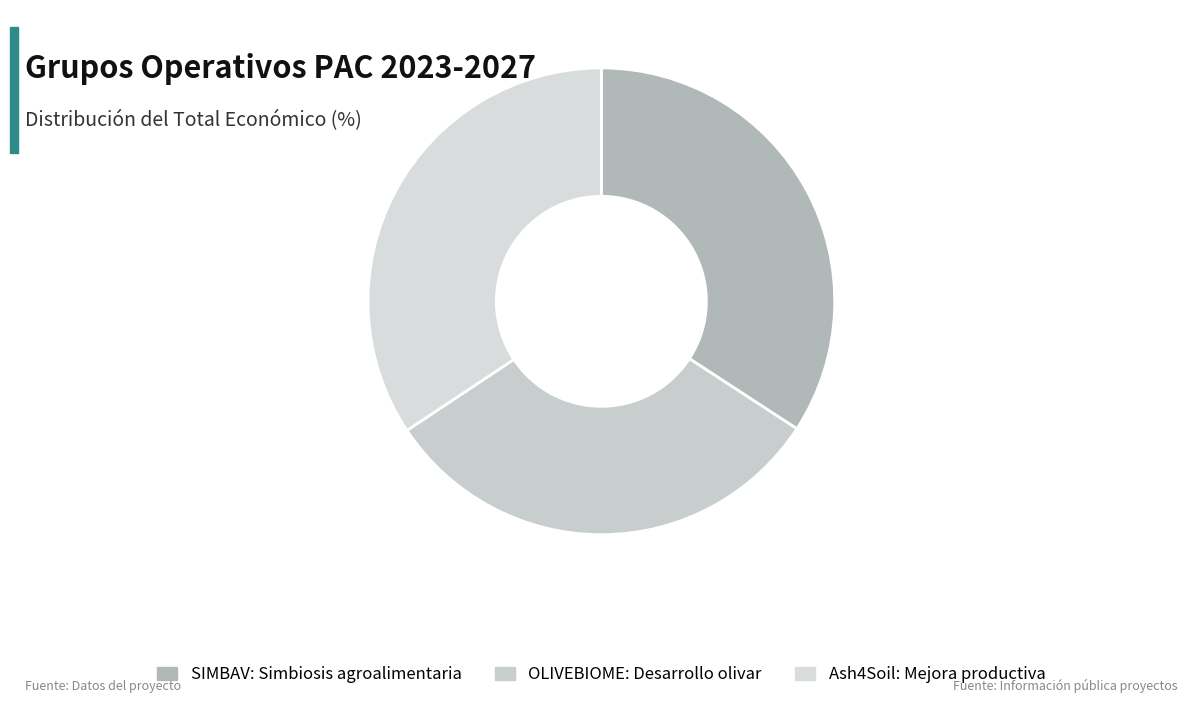

Which slice is the largest?

Ash4Soil: Mejora productiva